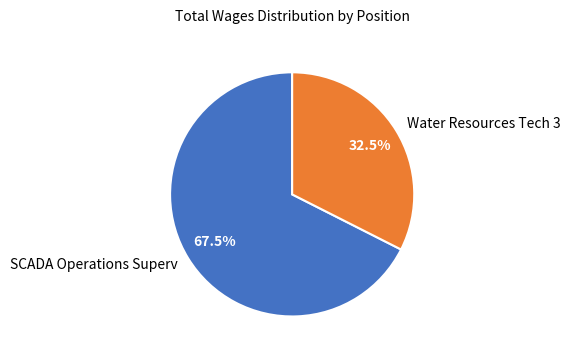

Is there any slice that represents more than half of the pie?

Yes